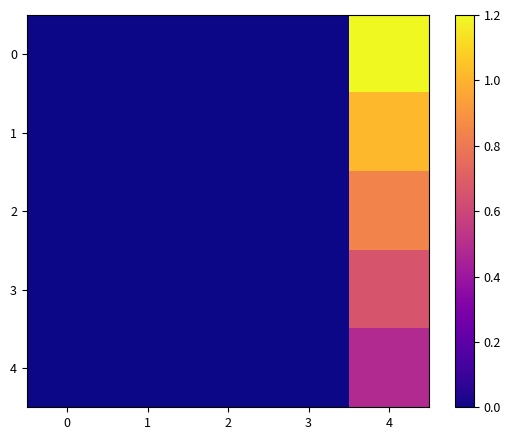

Which category has the lowest value across all series?

3